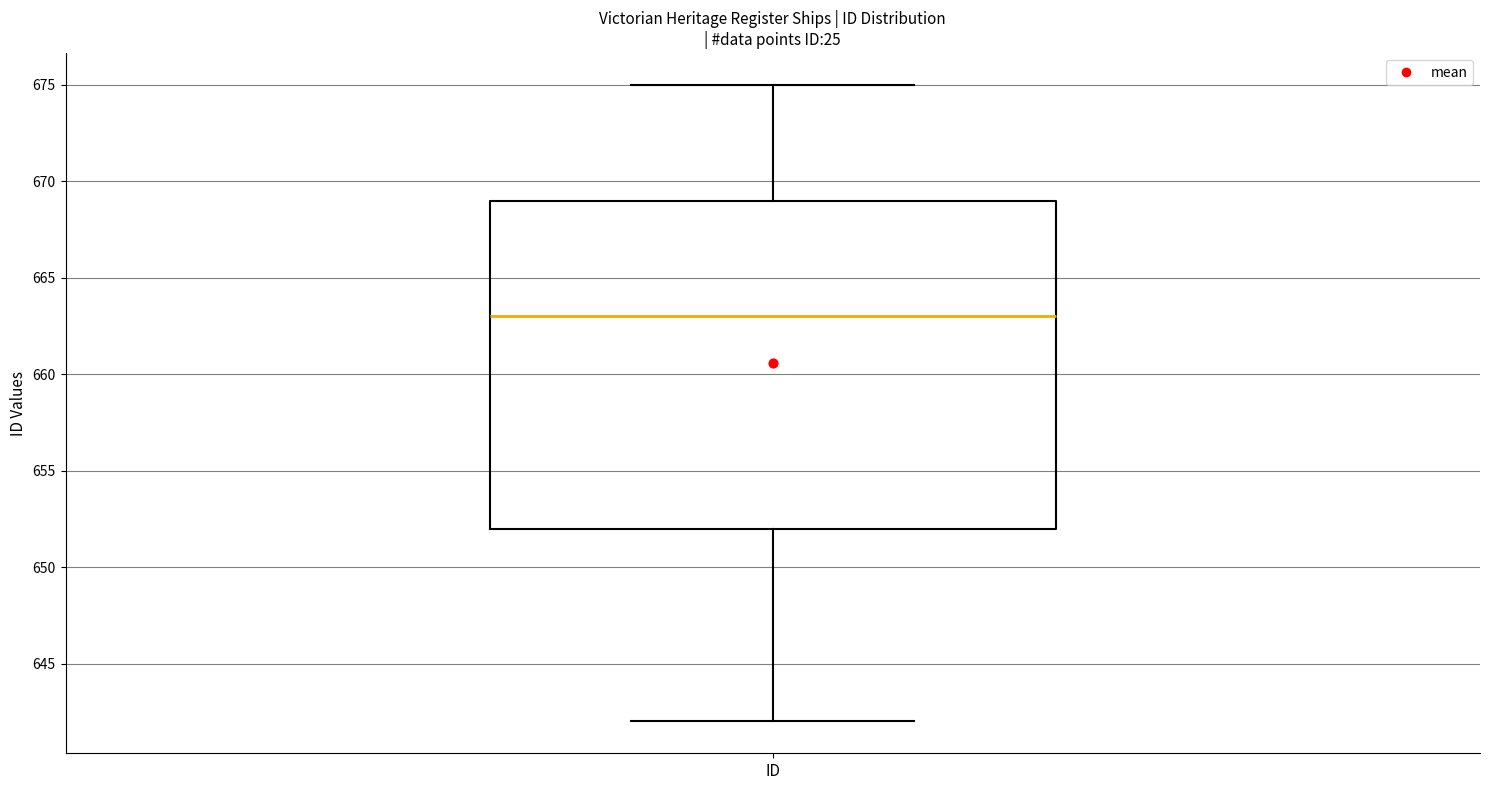

Transcribe this box plot: give where the median line is, the range the box spans, and where the two whiskers end, as read against the y-axis. The values are not printed on the chart, so give them approximately, as read against the axis.

median 663, box 652 to 669, whiskers 642 to 675